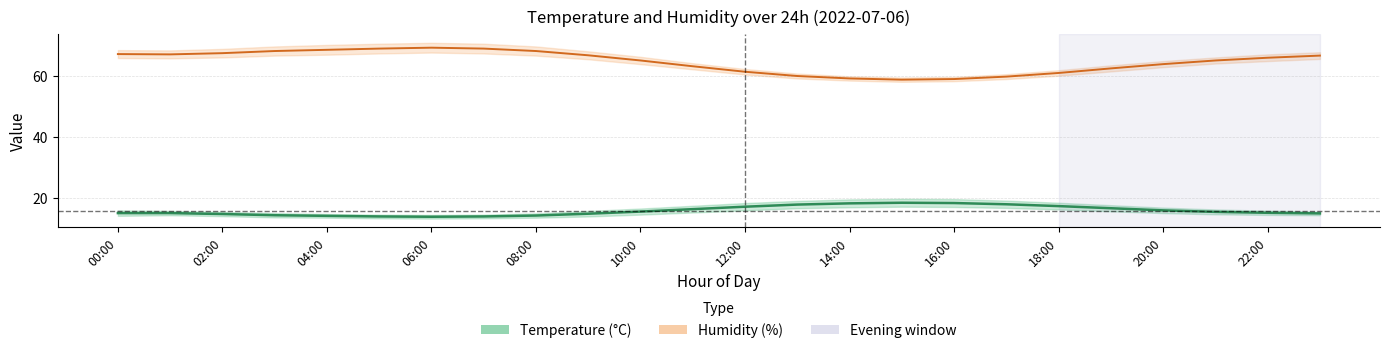

True or false: Humidity has a value of 61.4 at 12:00.

True